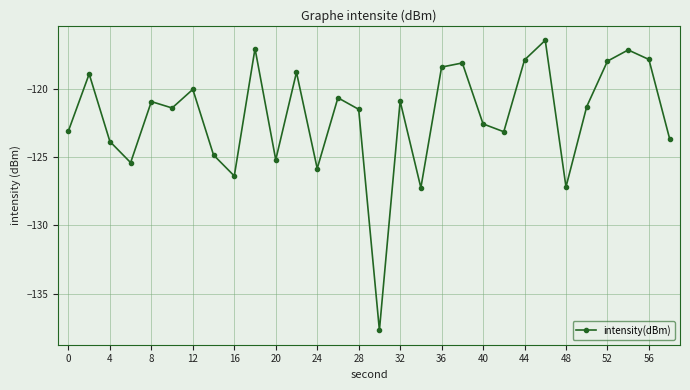

Is this an area chart (filled region under the line)?

No